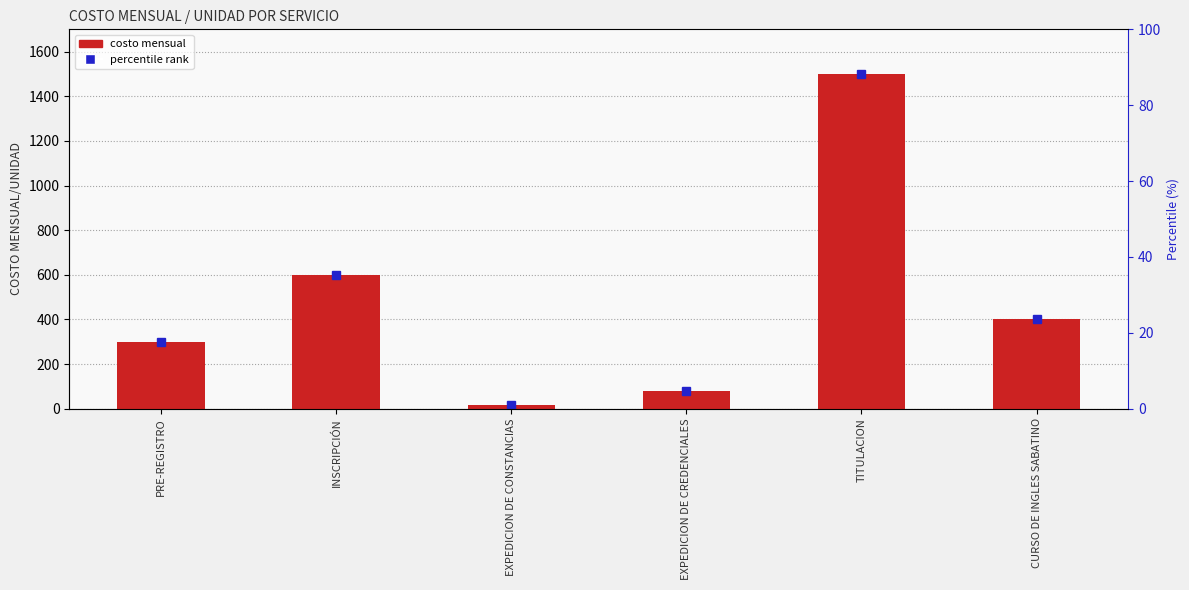

Reading left to right, extract all data points from this chart.

PRE-REGISTRO=300	INSCRIPCIÓN=600	EXPEDICION DE CONSTANCIAS=15	EXPEDICION DE CREDENCIALES=80	TITULACION=1500	CURSO DE INGLES SABATINO=400